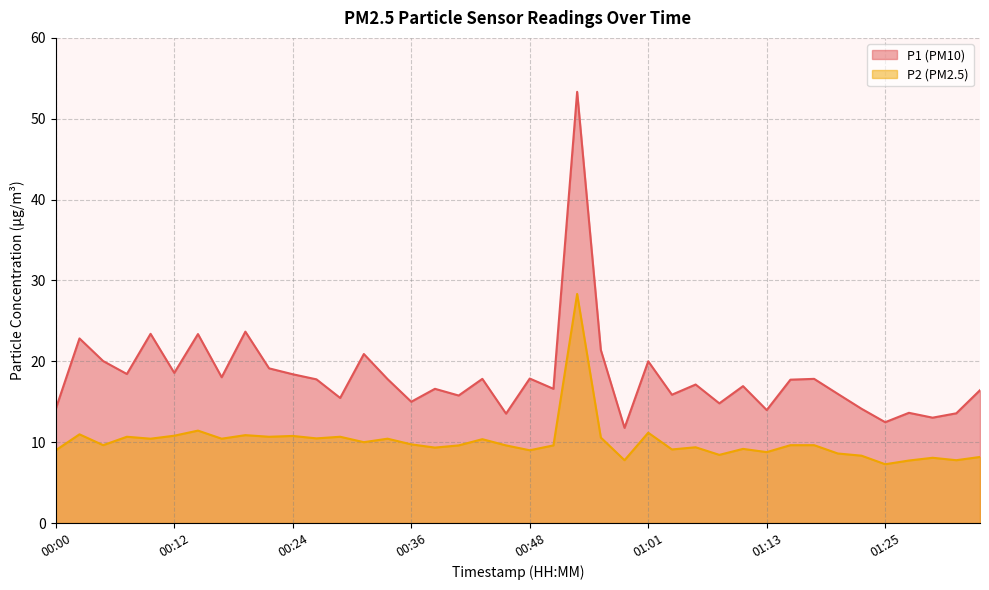

What are all the series names shown in the legend?

P1 (PM10), P2 (PM2.5)